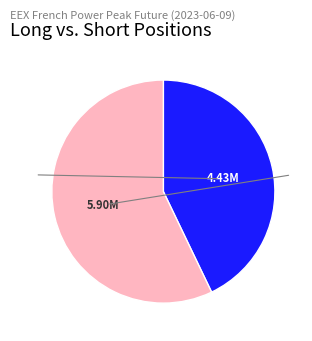

Does any single category account for the majority?

Yes